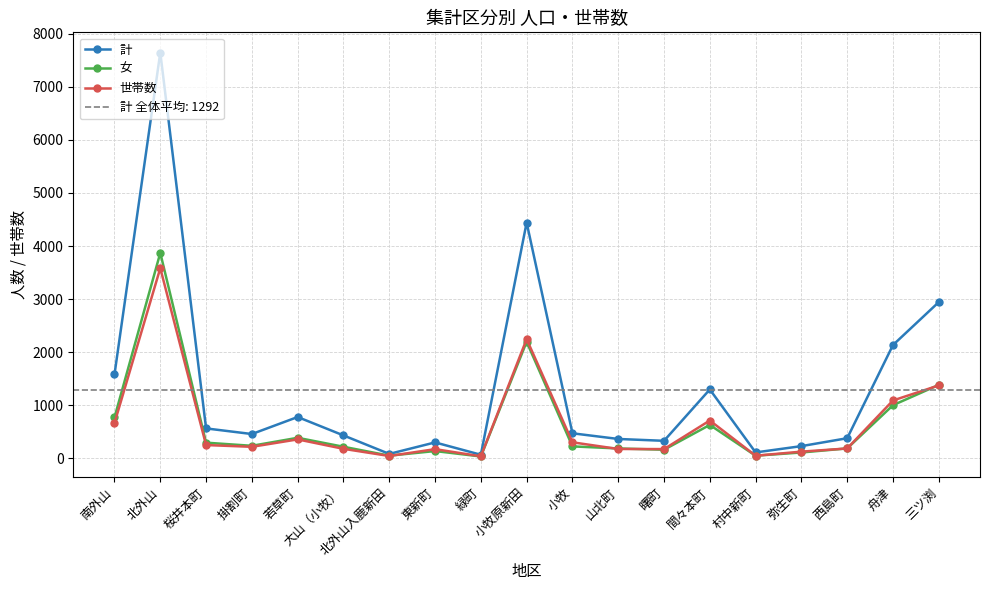

Rank the categories by 女 value from highest to lowest.

北外山, 小牧原新田, 三ツ渕, 舟津, 南外山, 間々本町, 若草町, 桜井本町, 掛割町, 小牧, 大山（小牧）, 西島町, 山北町, 曙町, 東新町, 弥生町, 北外山入鹿新田, 村中新町, 緑町